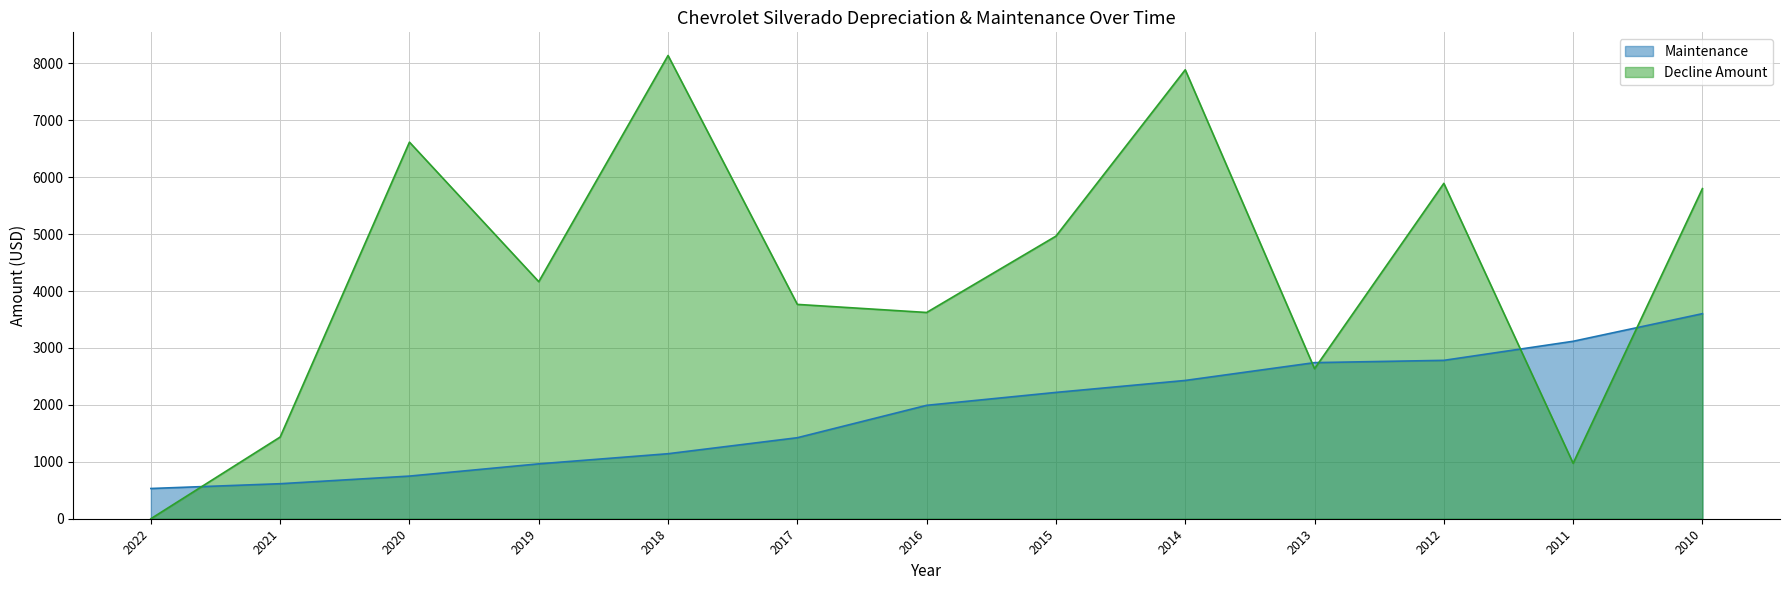

How many lines are shown in the chart?

2